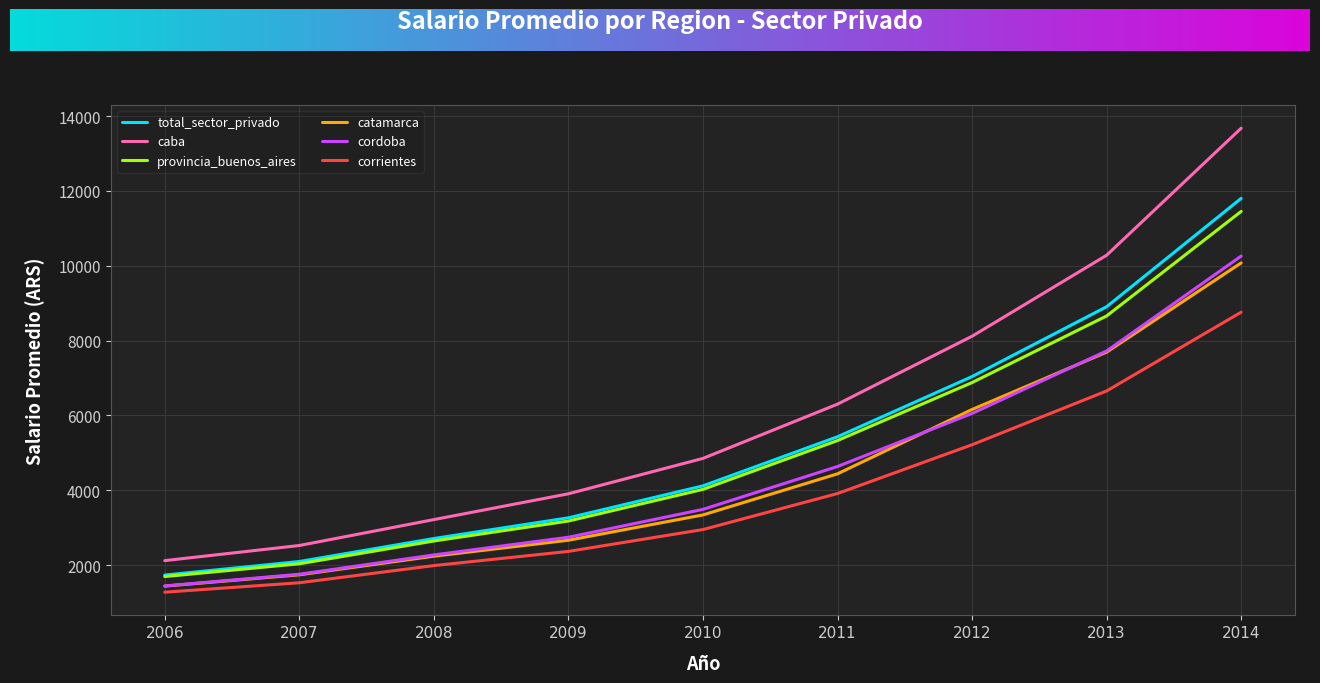

What is the highest value of the provincia_buenos_aires series?

11454.0